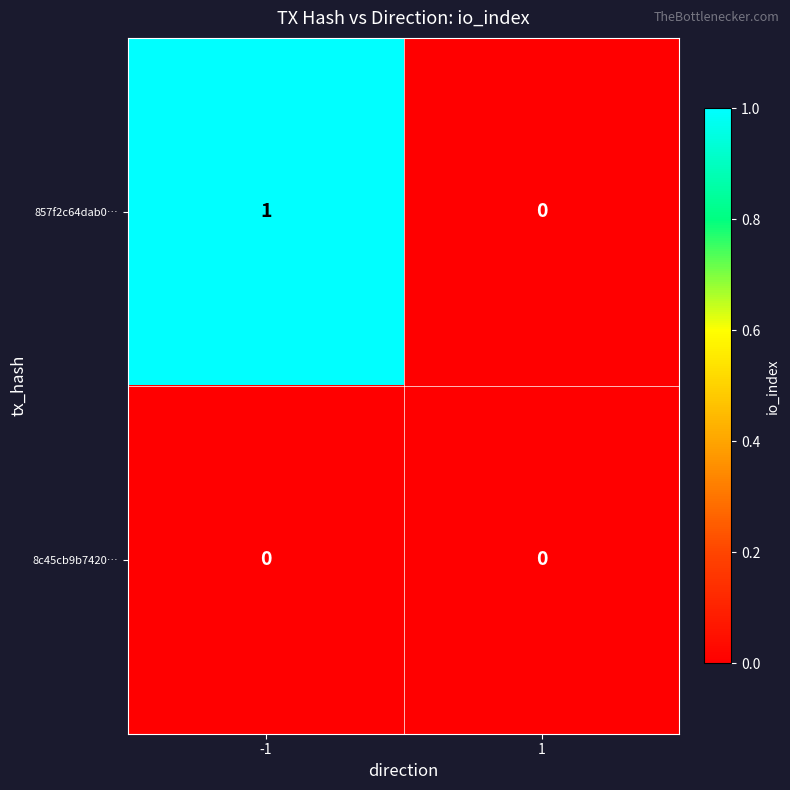

Reading left to right, transcribe all the data shown in this chart.

857f2c64dab0…: 1	0
8c45cb9b7420…: 0	0